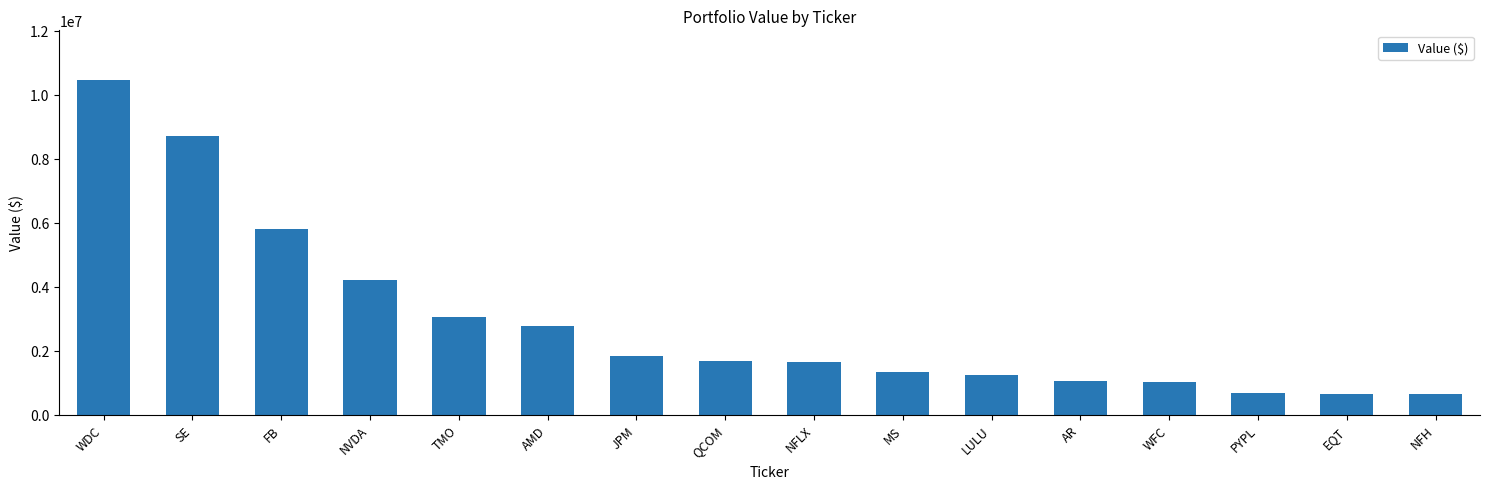

What is the change in value from TMO to MS?

-1716000